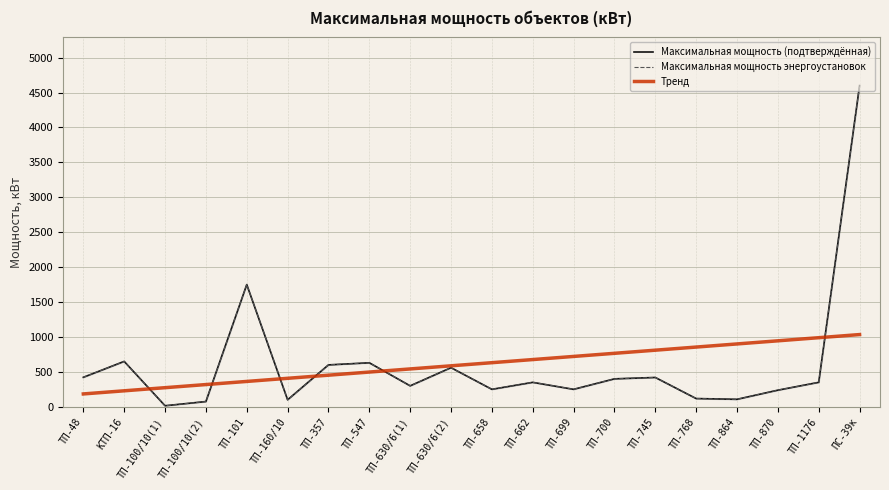

What is the total value across all series at ТП-630/6(2)?

1706.9